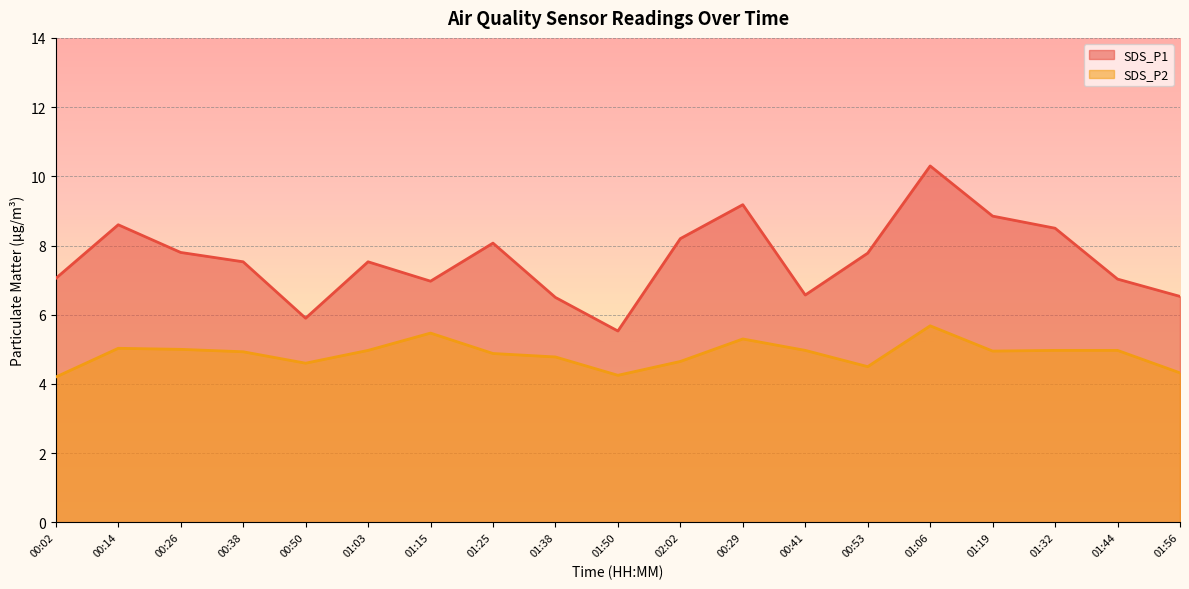

Reading left to right, list all the values displayed in this chart.

SDS_P1: 7.0	8.6	7.8	7.5	5.9	7.5	7.0	8.1	6.5	5.5	8.2	9.2	6.6	7.8	10.3	8.8	8.5	7.0	6.5
SDS_P2: 4.2	5.0	5.0	4.9	4.6	5.0	5.5	4.9	4.8	4.2	4.7	5.3	5.0	4.5	5.7	5.0	5.0	5.0	4.3